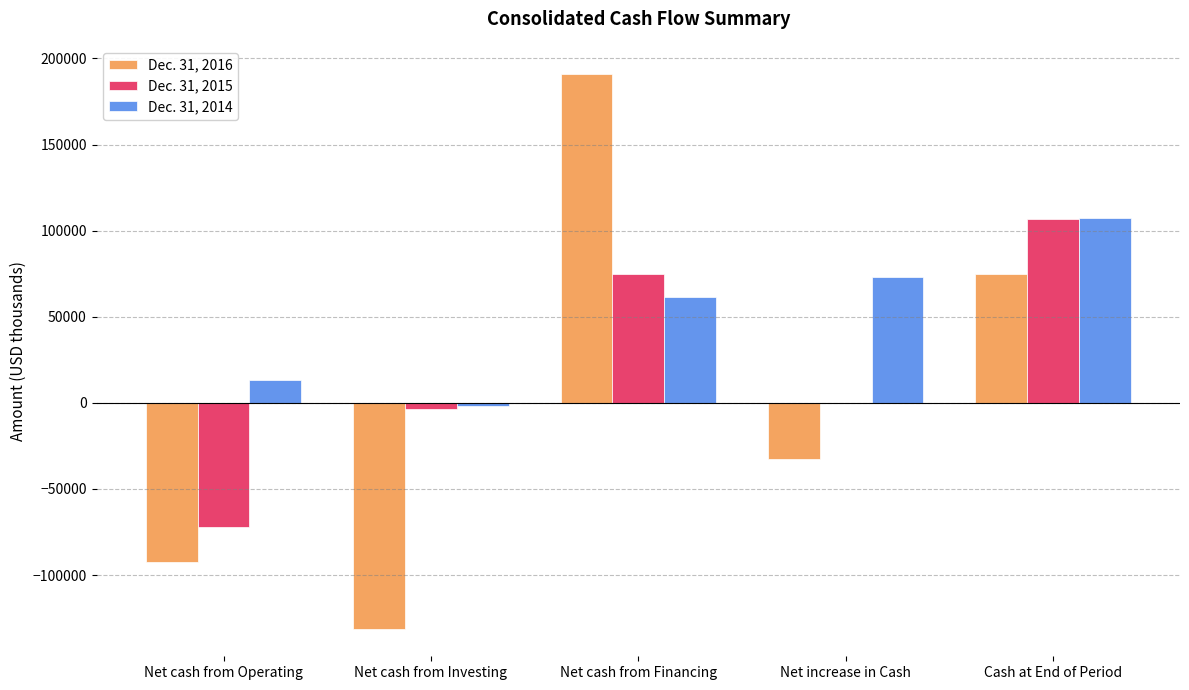

What is the sum of all Dec. 31, 2015 values?

106440